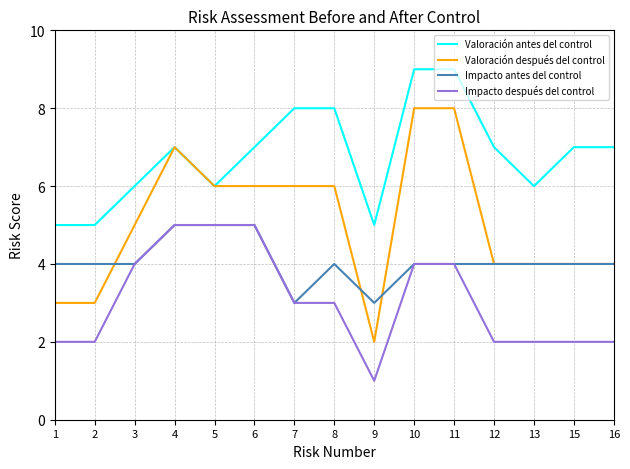

True or false: Impacto después del control and Valoración después del control intersect in this chart.

False